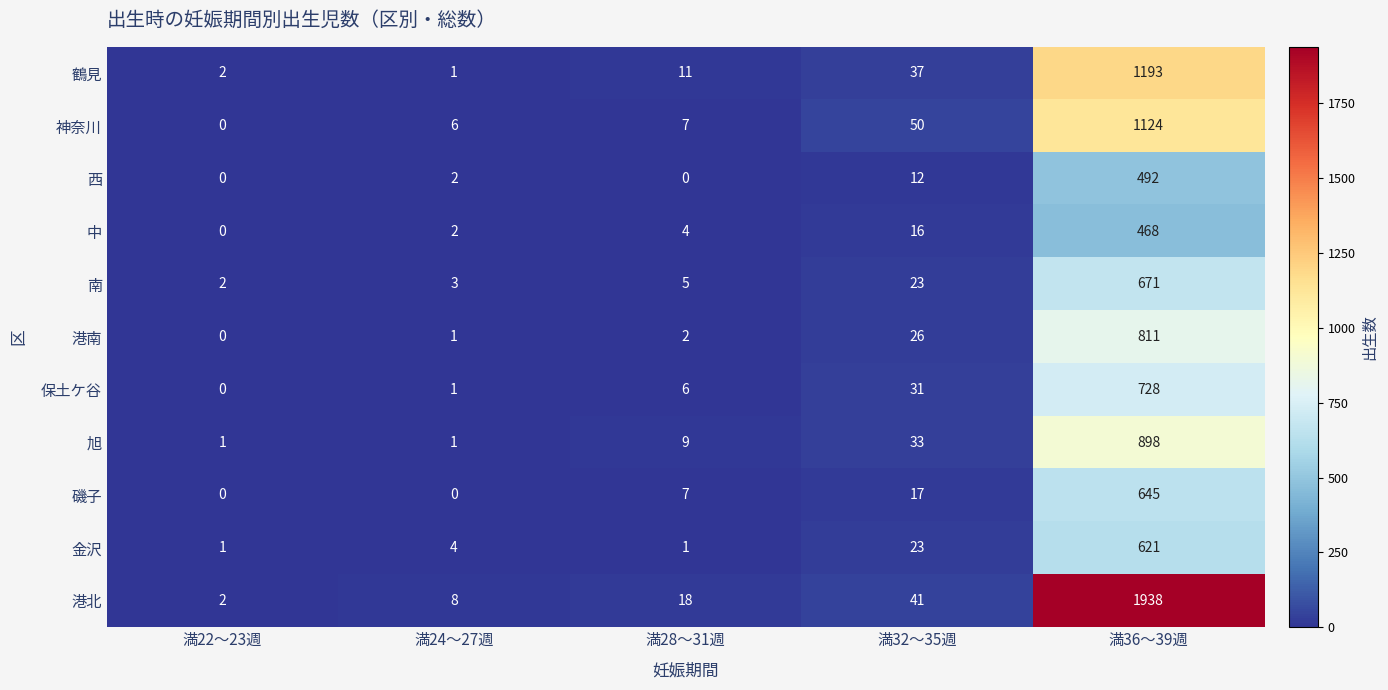

The 神奈川 series shows 6 at 満24〜27週. True or false?

True